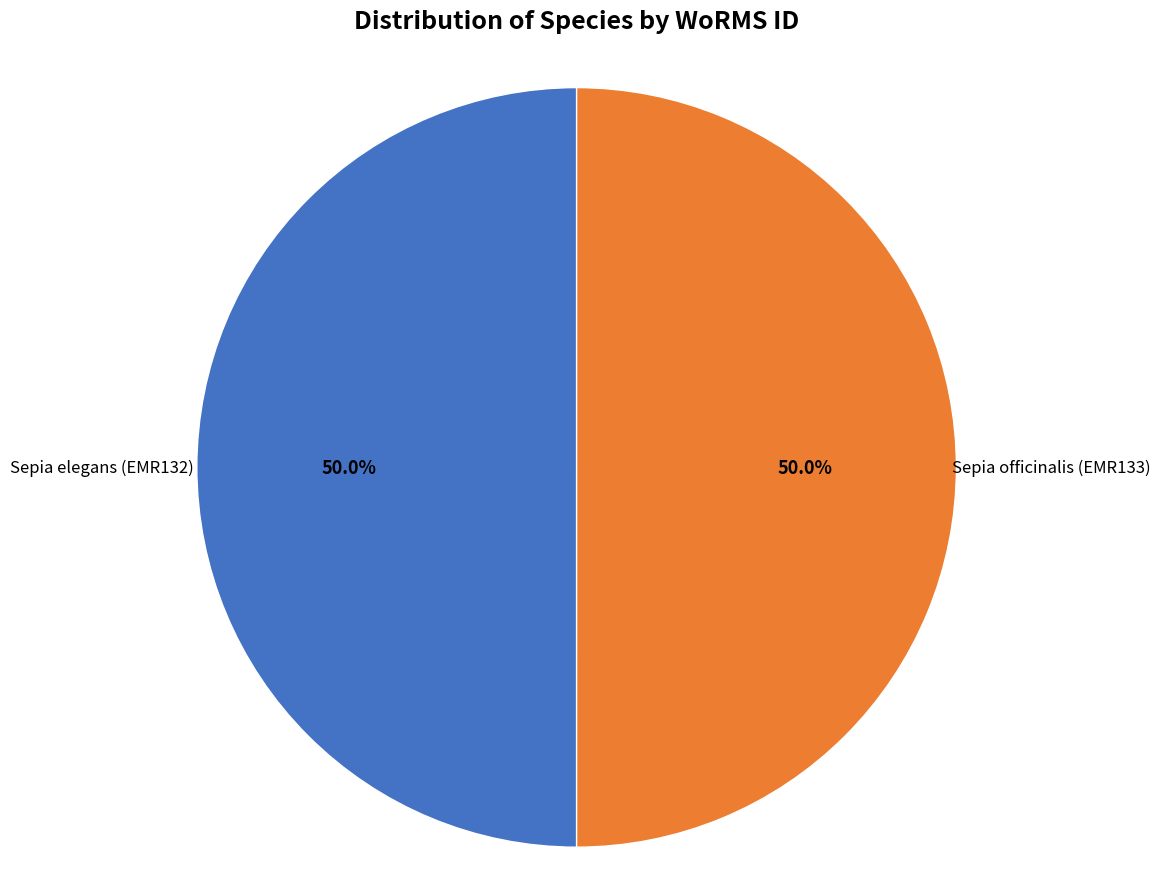

What portion of the pie excludes Sepia elegans (EMR132)?

50.0%